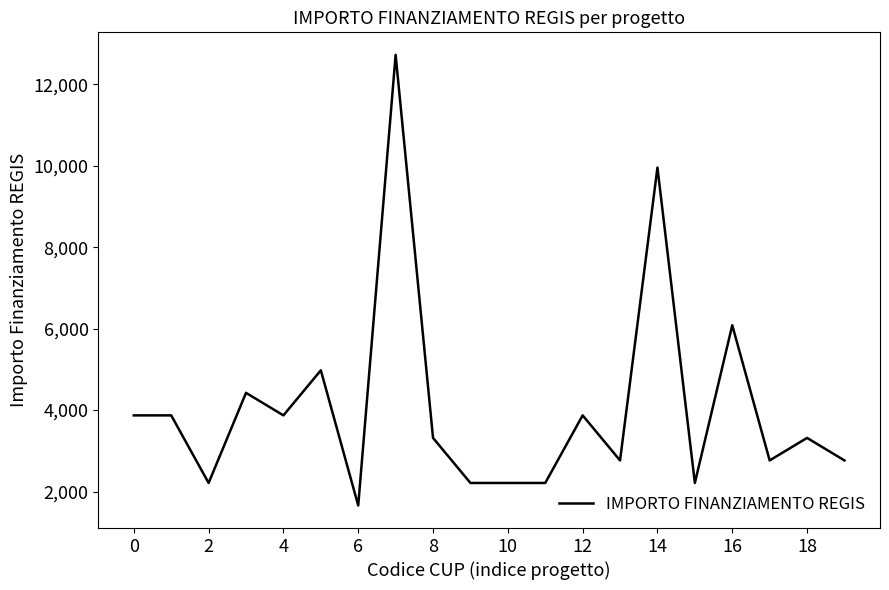

Reading right to left, extract all data points from this chart.

2765	3318	2765	6083	2212	9954	2765	3871	2212	2212	2212	3318	12719	1659	4977	3871	4424	2212	3871	3871